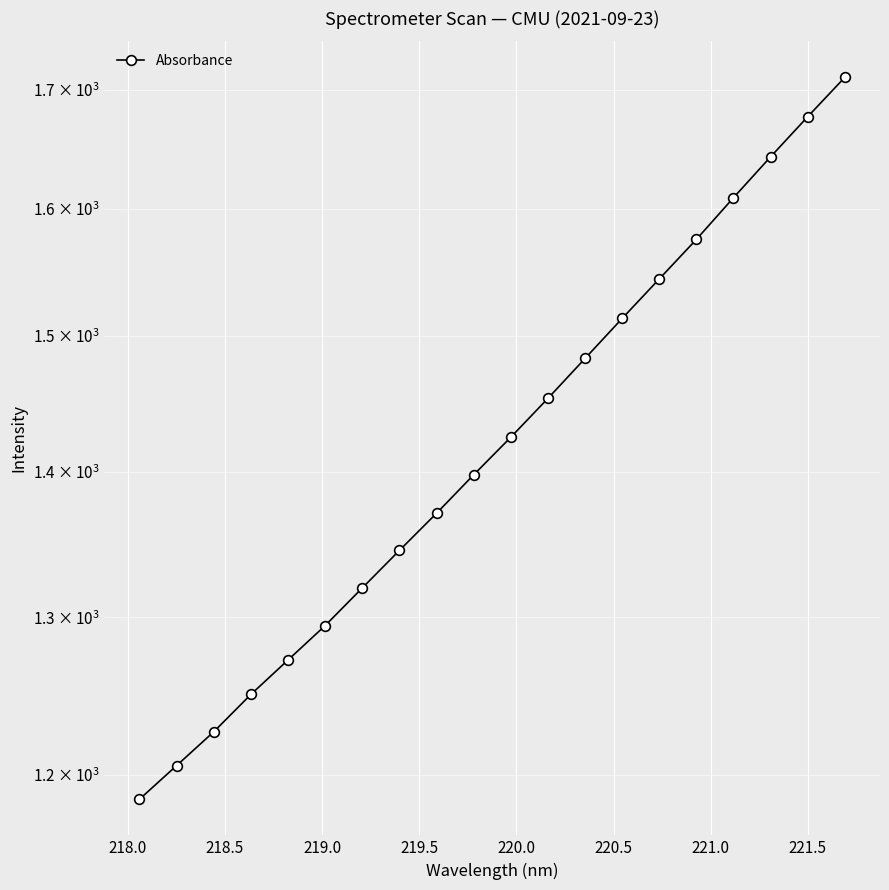

Is it true that the value at 15 is 2626.5?

False